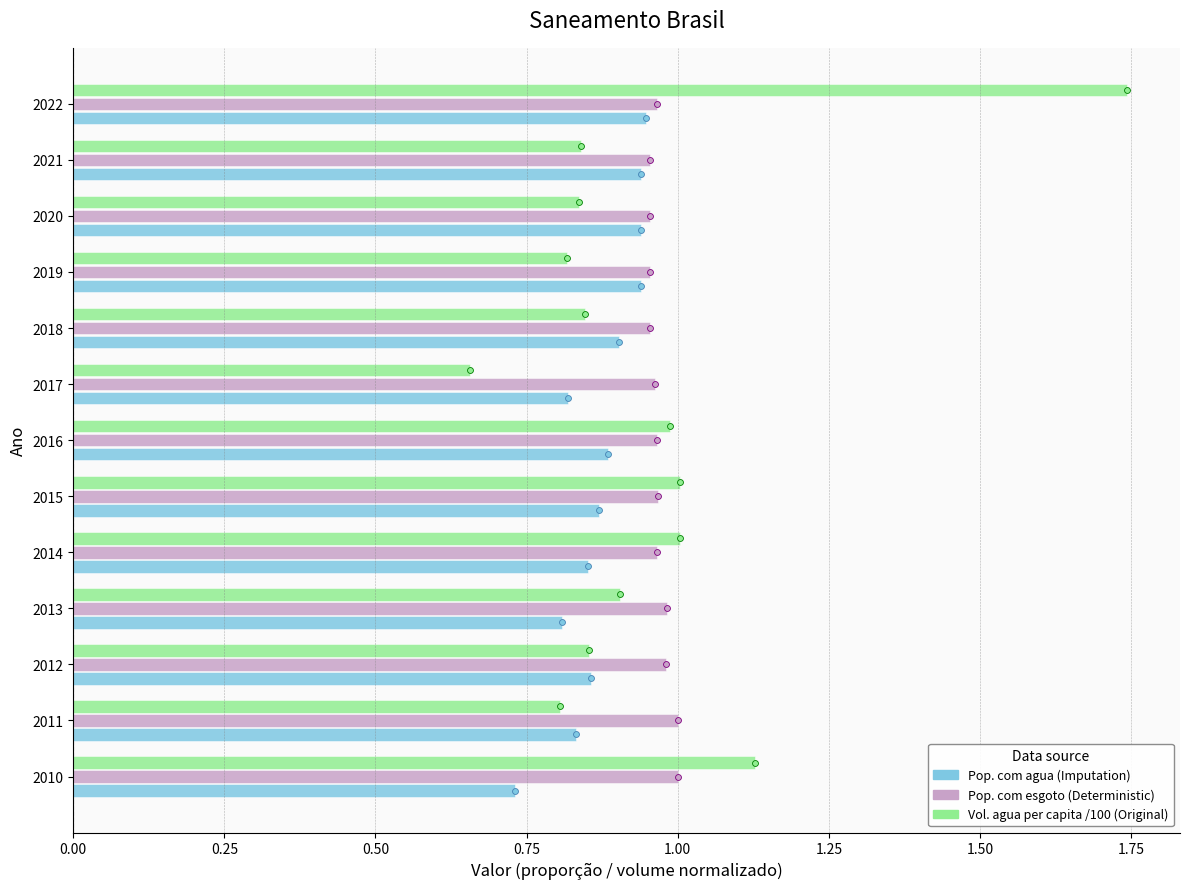

Is the value of Pop. com esgoto (Deterministic) at 2012 greater than the value of Pop. com agua (Imputation) at 2018?

Yes